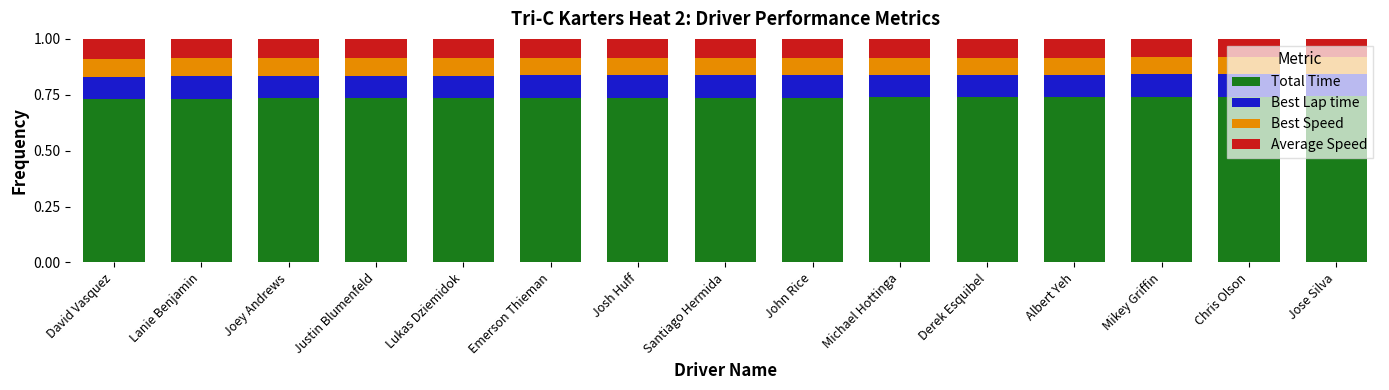

The value of Total Time at Chris Olson is 1.3. True or false?

False